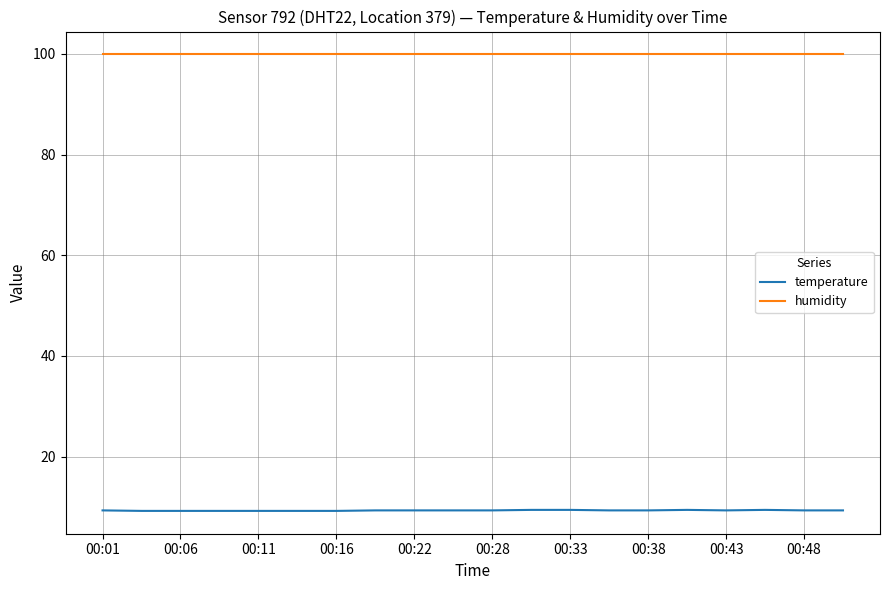

What is the maximum value for temperature?

9.4